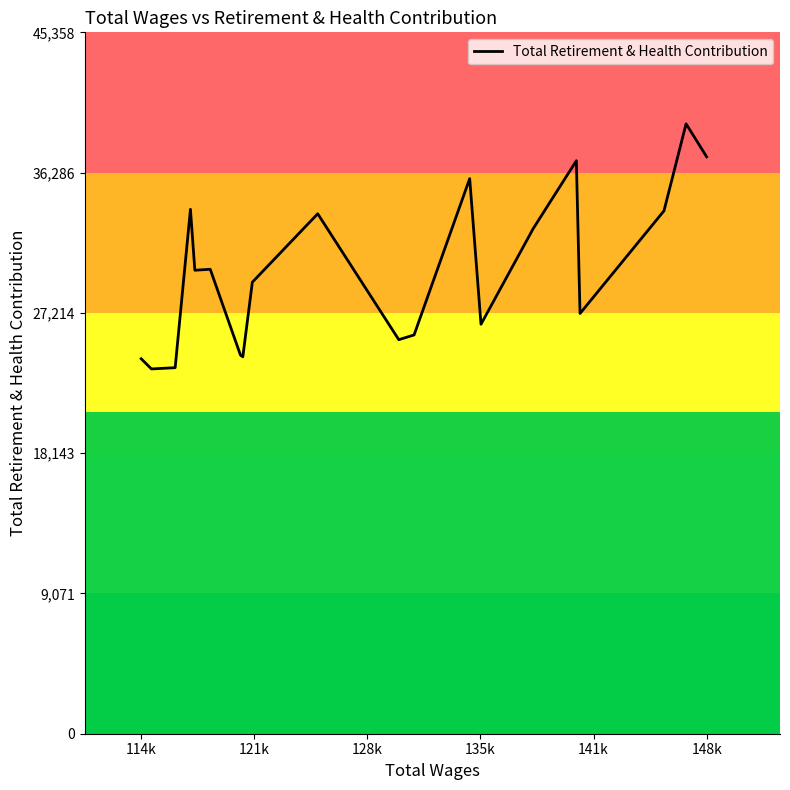

Count the number of data series in this chart.

1